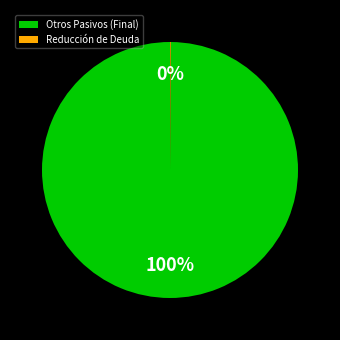

What is the largest slice in the pie chart?

Otros Pasivos (Final)